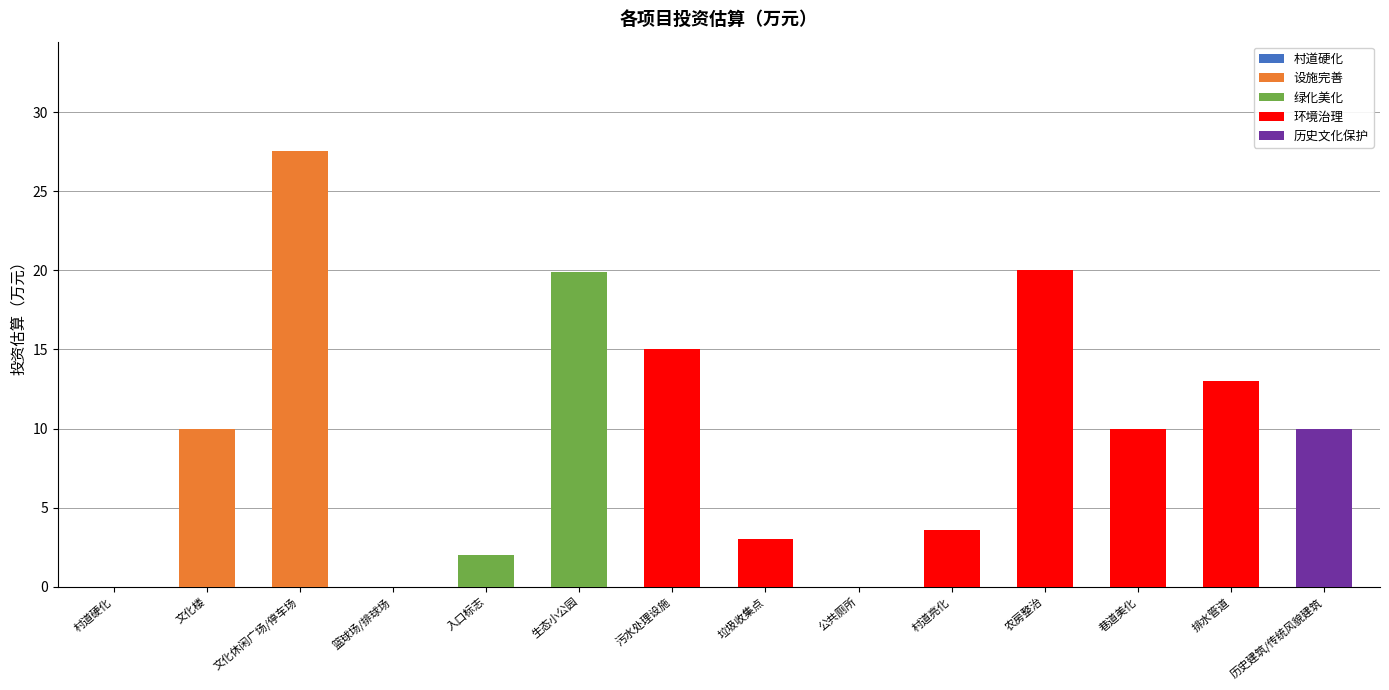

True or false: 设施完善 has a value of -14.0 at 农房整治.

False